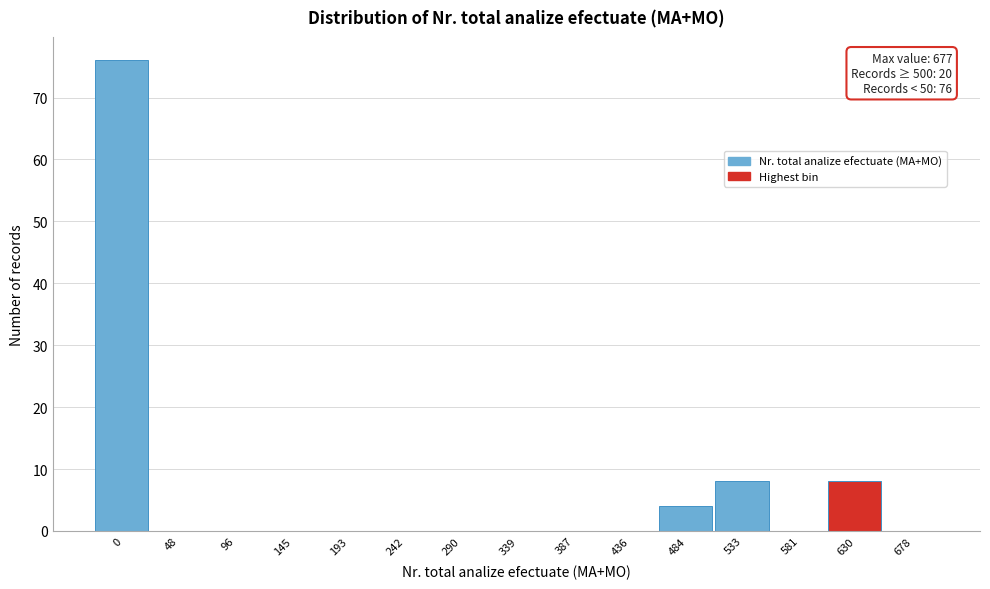

Reading left to right, extract all data points from this chart.

0=76	48=0	96=0	145=0	193=0	242=0	290=0	339=0	387=0	436=0	484=4	533=8	581=0	630=8	678=0